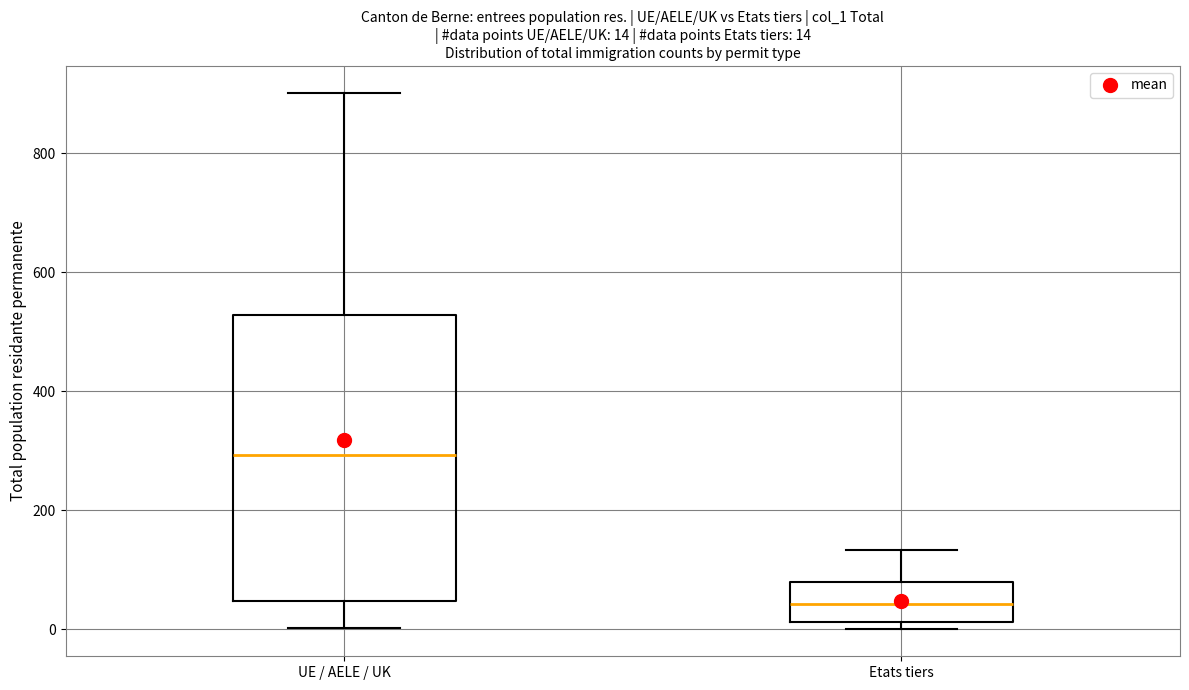

Which box's median line is the lowest?

Etats tiers